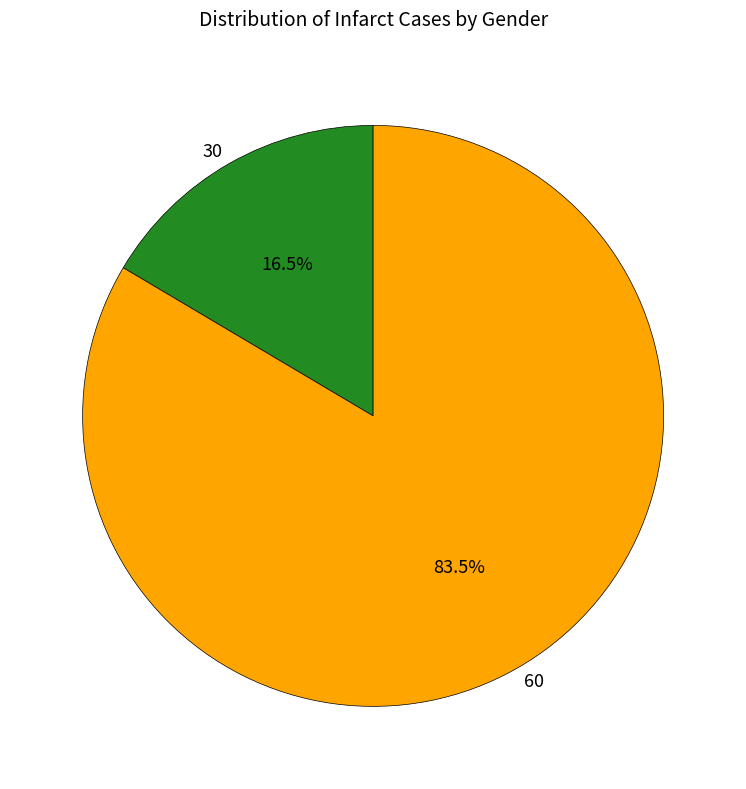

Is it true that 30 is 26% of the pie?

False